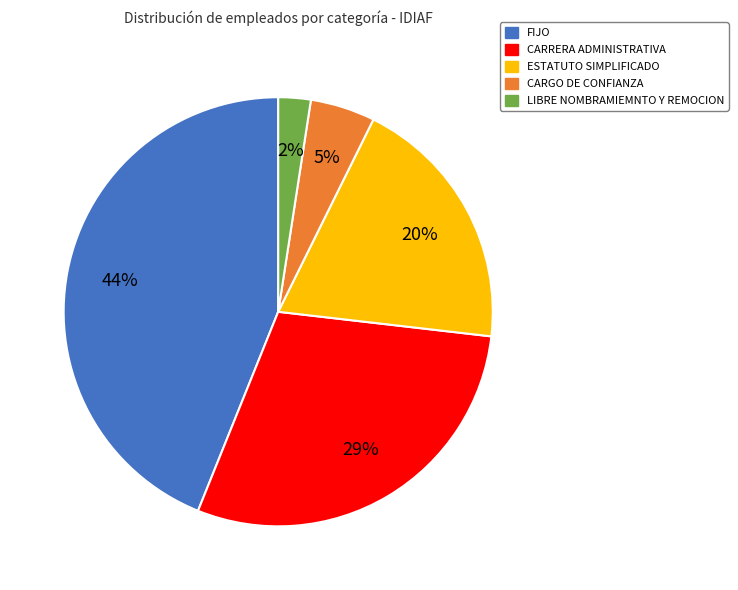

Rank the categories by value from highest to lowest.

FIJO, CARRERA ADMINISTRATIVA, ESTATUTO SIMPLIFICADO, CARGO DE CONFIANZA, LIBRE NOMBRAMIEMNTO Y REMOCION